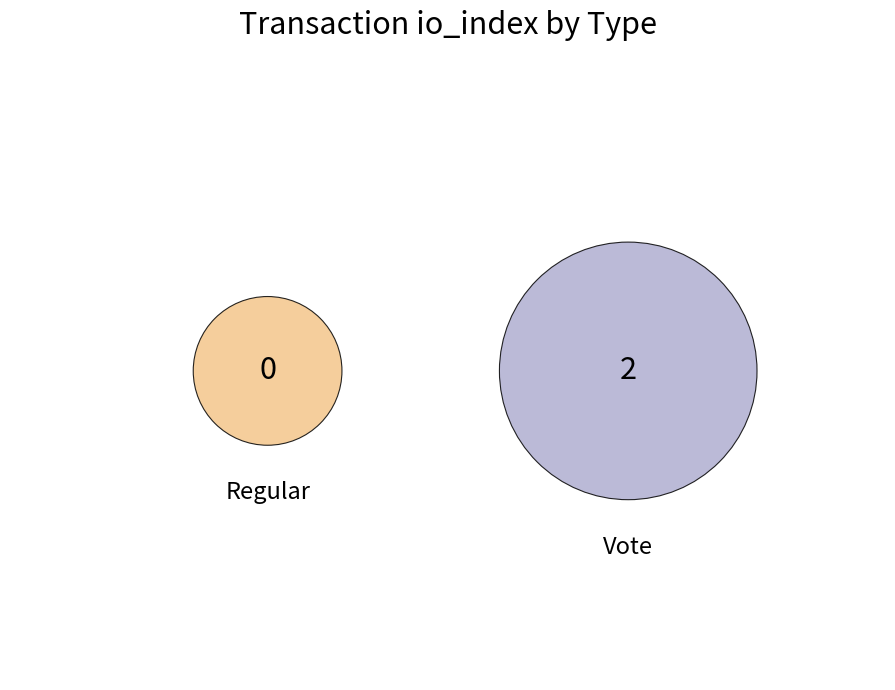

How many segments does this pie chart have?

2